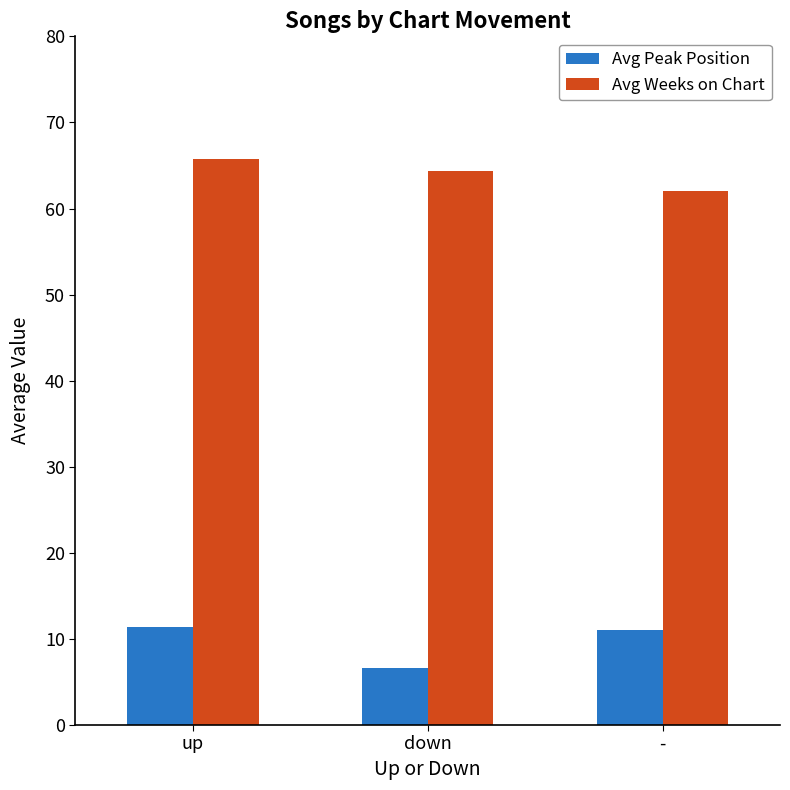

The Avg Peak Position series shows 11.0 at -. True or false?

True